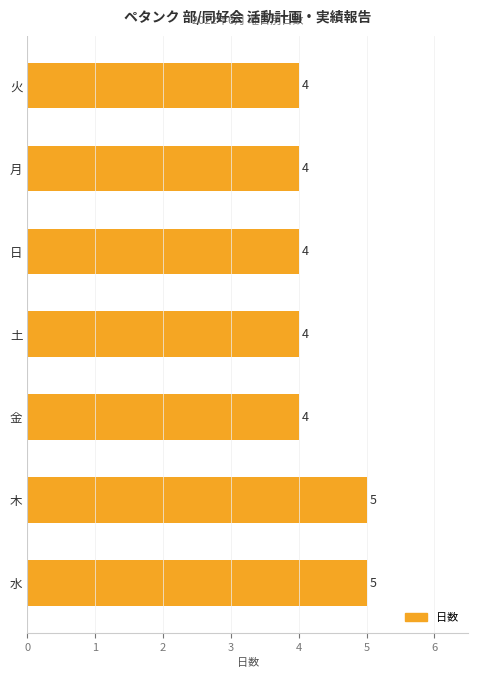

How many data points does each series have?

7